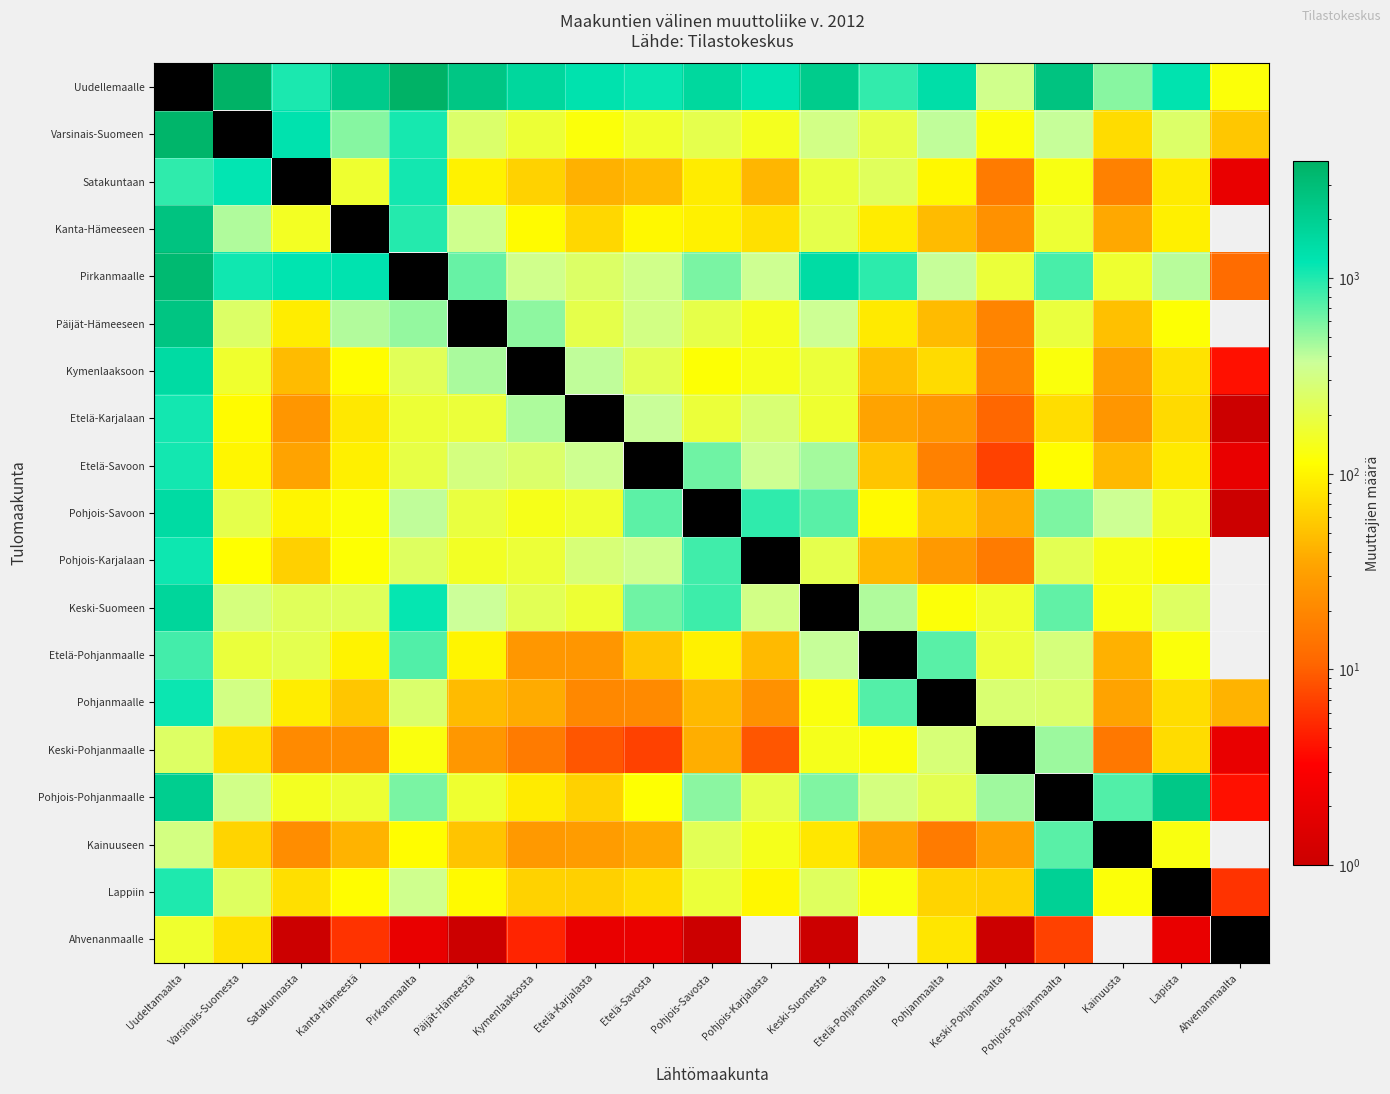

What is the spread (max minus min) of values at Keski-Suomesta?

2154